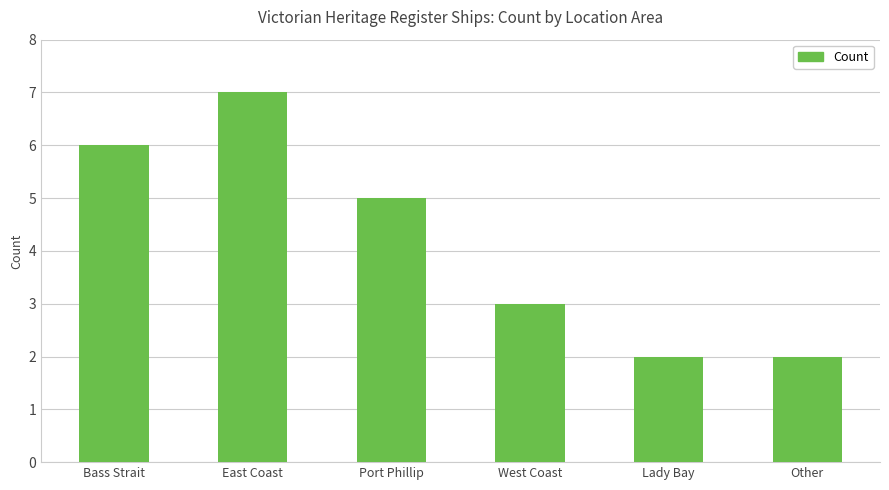

Reading left to right, extract all data points from this chart.

6	7	5	3	2	2